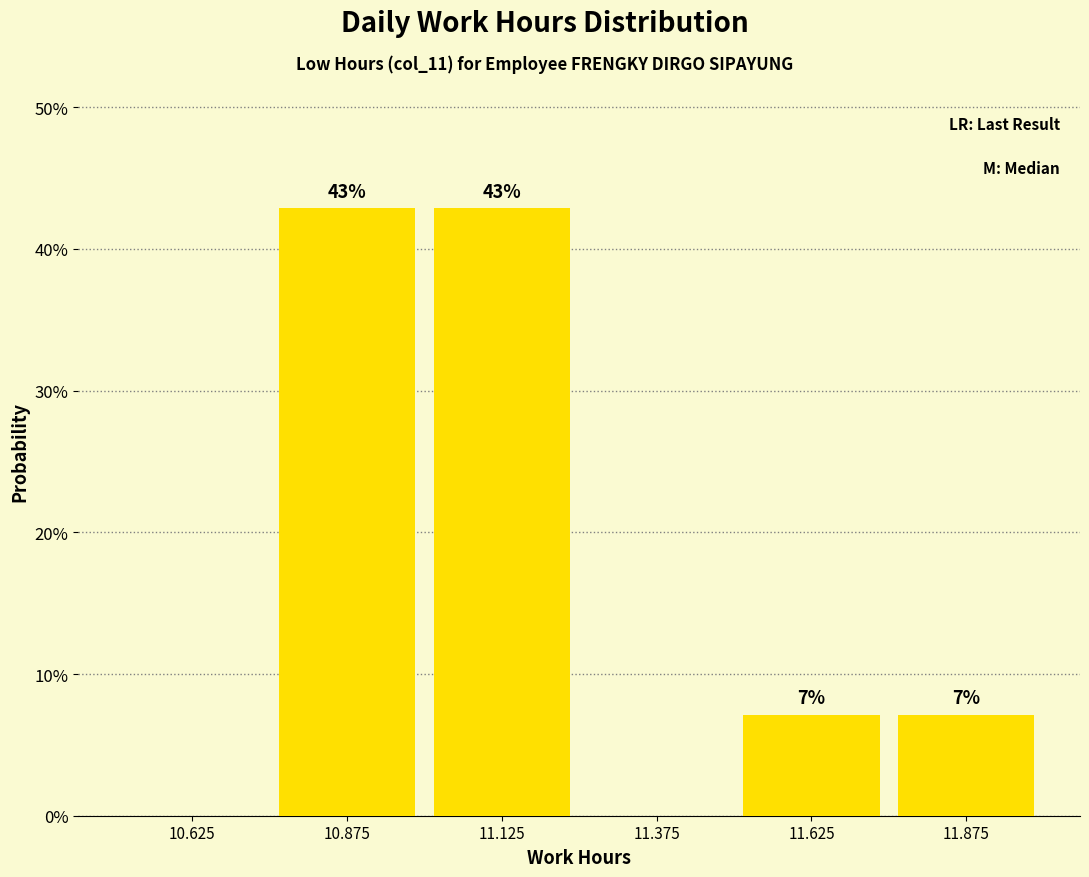

The value at 10.625 is 13.5. True or false?

False